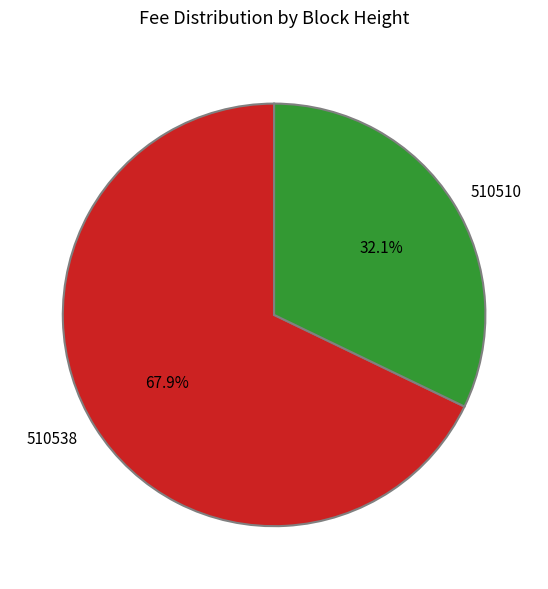

Rank the categories by value from lowest to highest.

510510, 510538